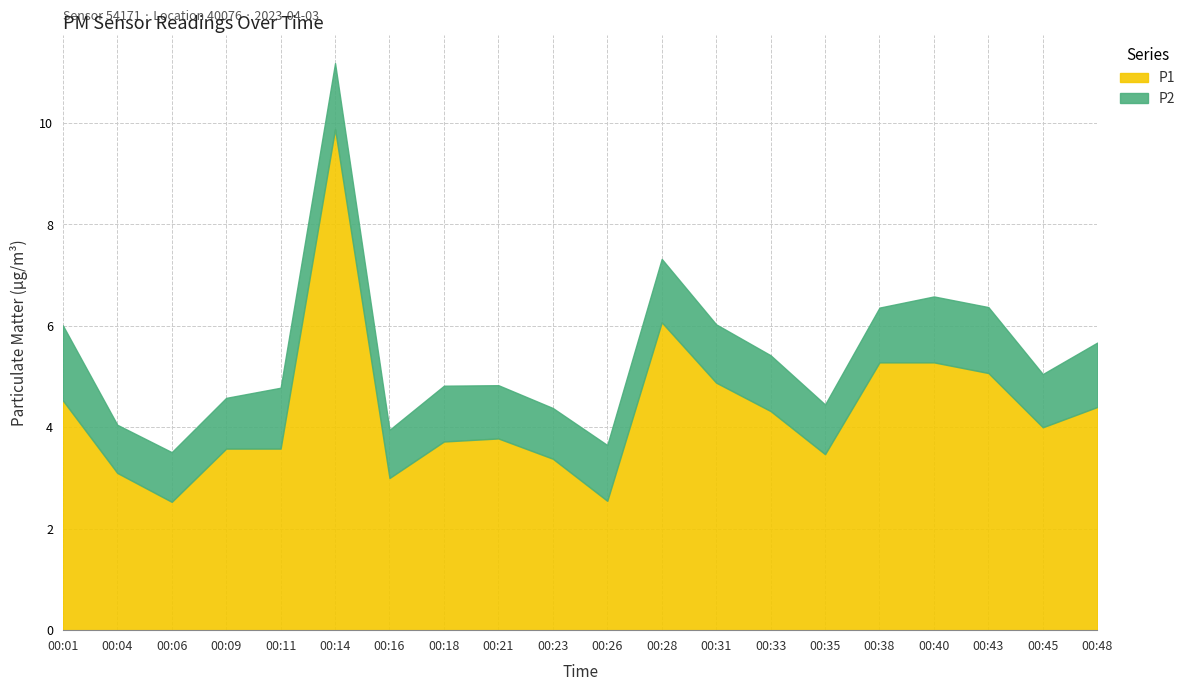

What is the difference between the second highest and second lowest values?

3.5